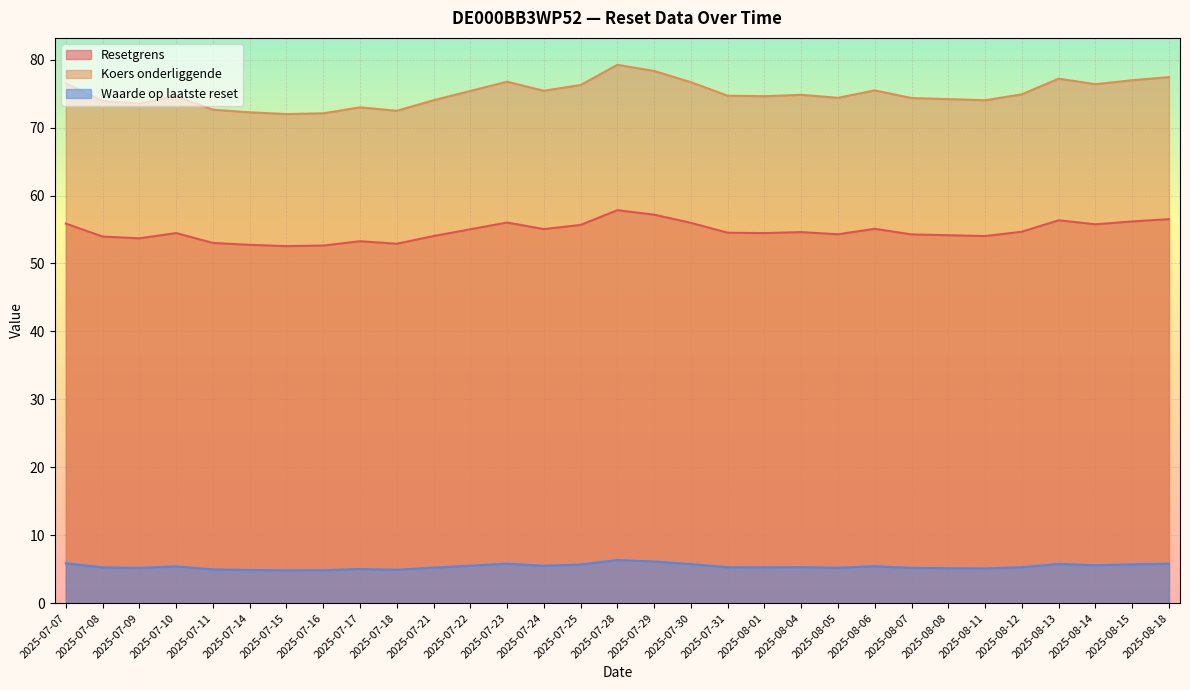

True or false: Resetgrens has a value of 21.6 at 2025-08-04.

False